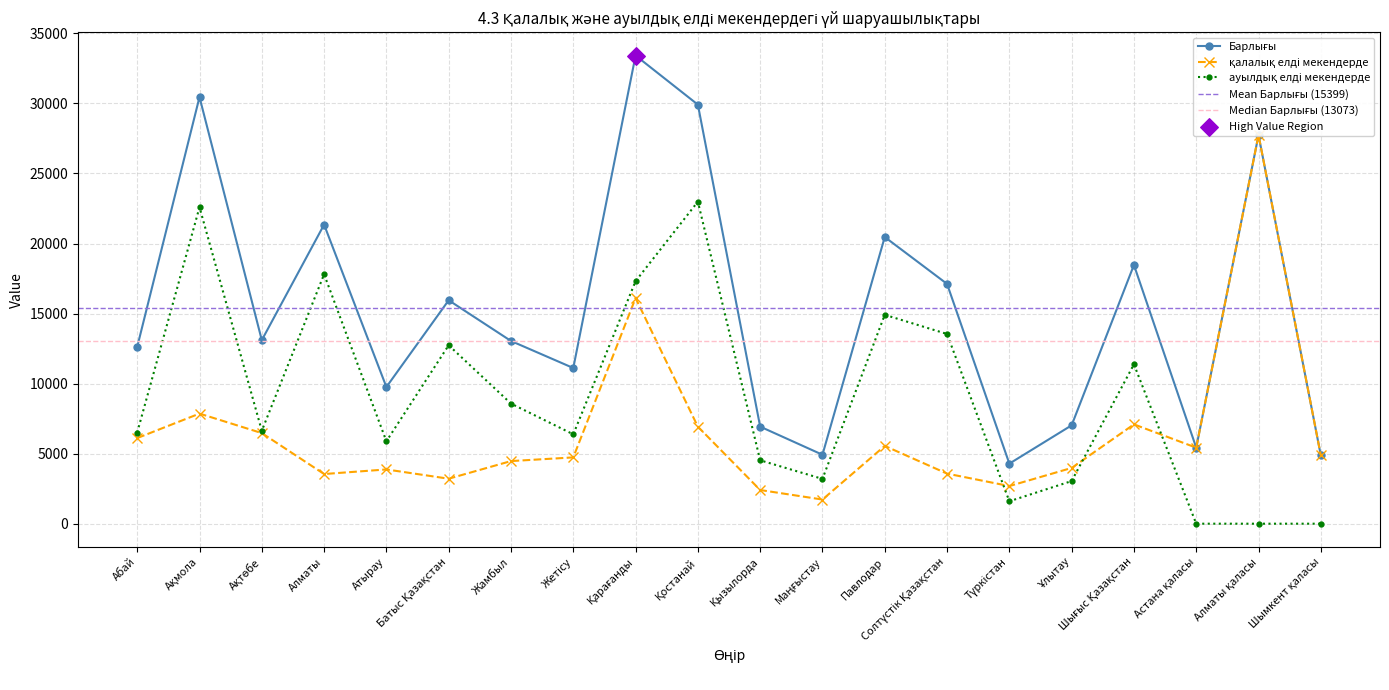

Which series has the widest spread of Y values?

Барлығы